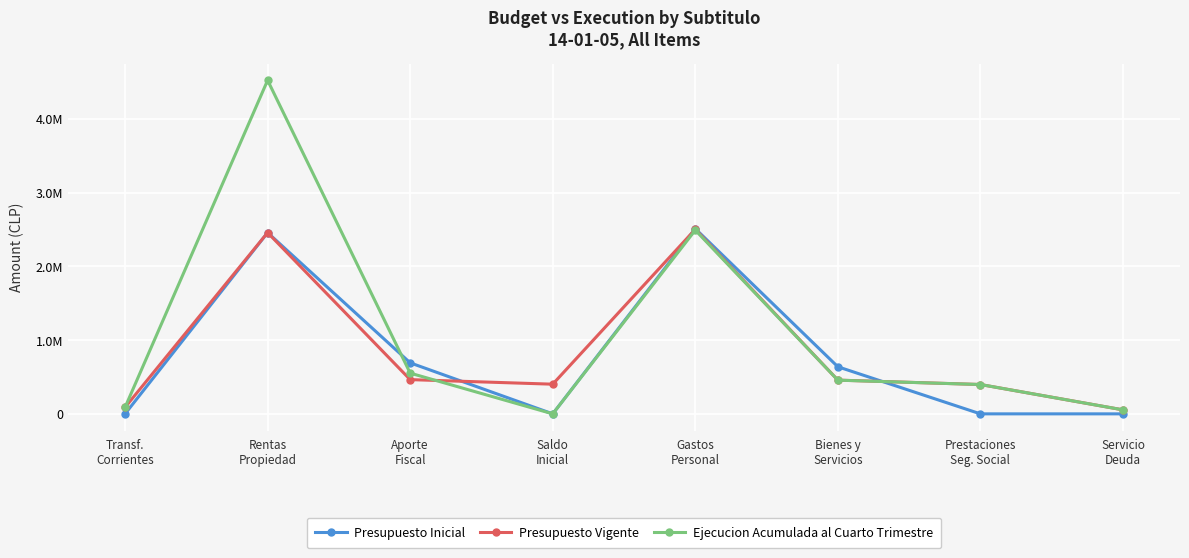

Which category has the lowest value across all series?

Transf.
Corrientes